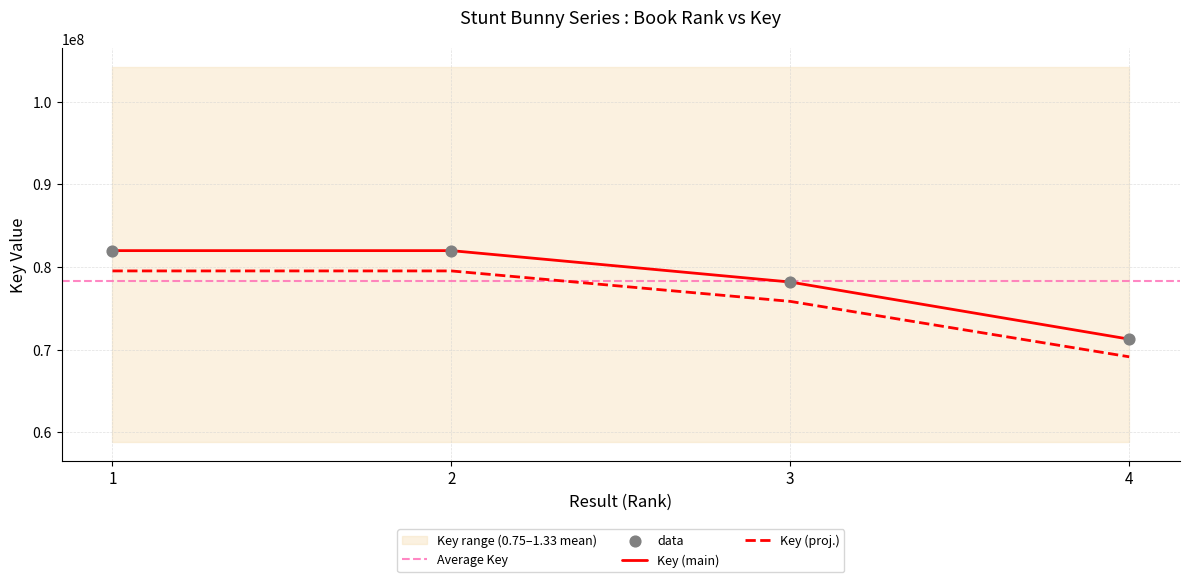

Approximately how many times larger is the value at 1 compared to 2?

1.0